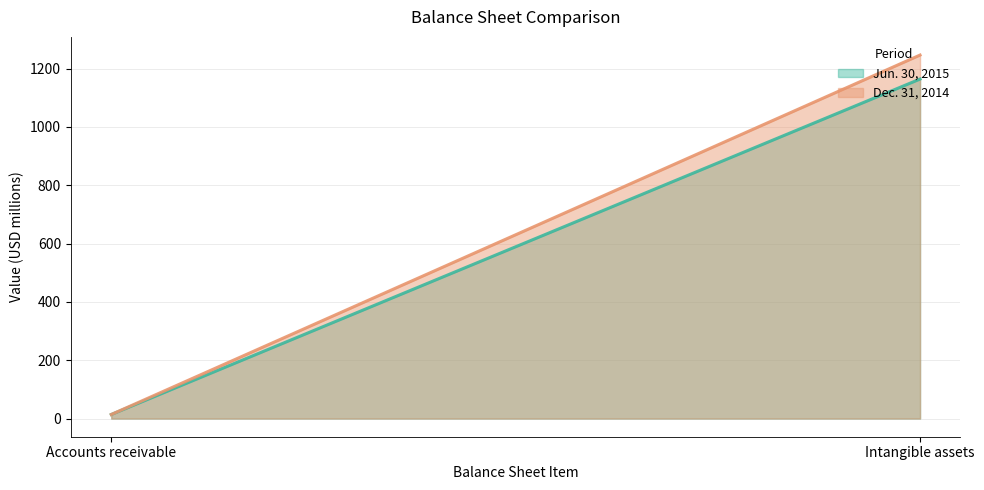

What is the difference between the highest and lowest values at Intangible assets?

82.3